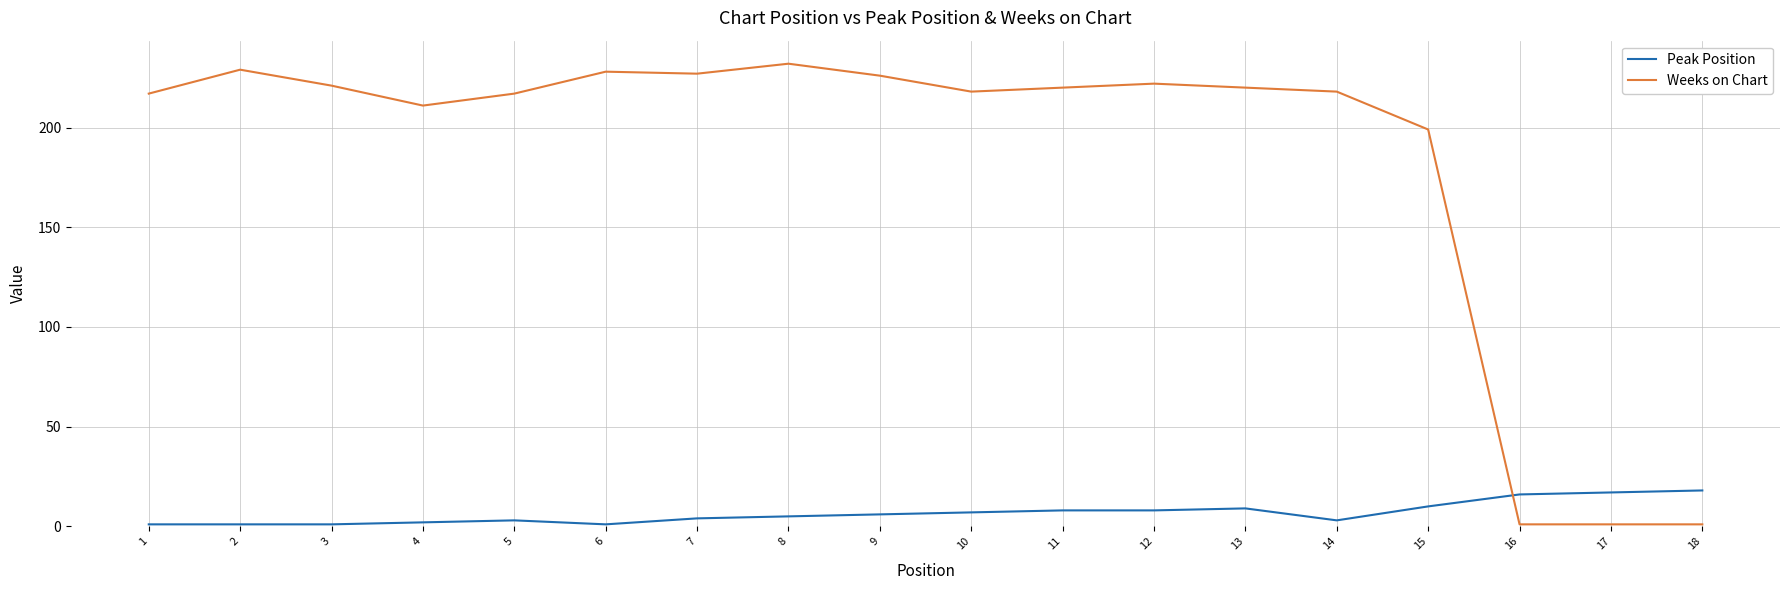

True or false: Peak Position has a value of 9 at 13.

True